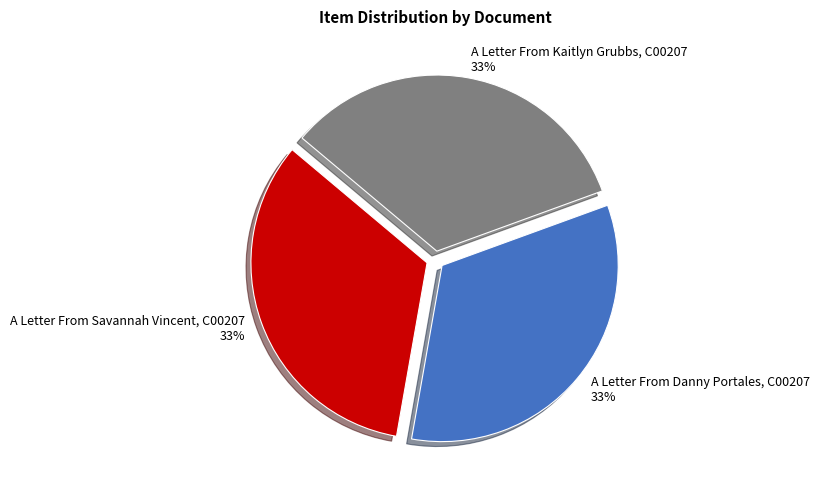

Is A Letter From Savannah Vincent, C00207 the majority of the pie?

No